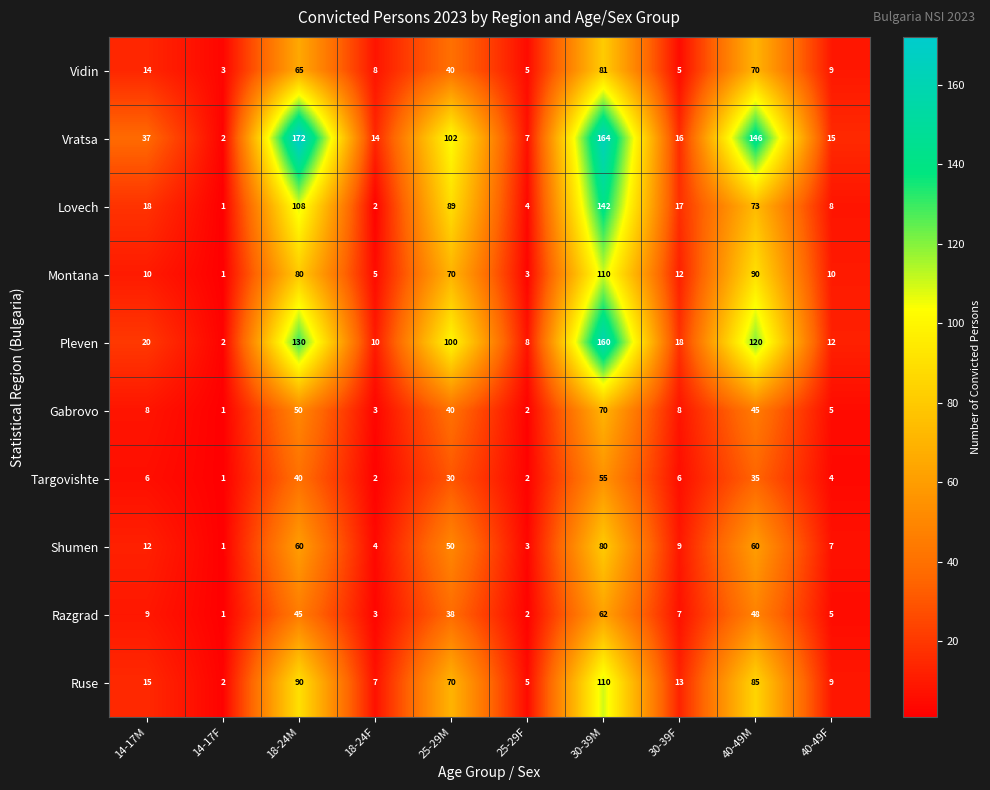

Which label corresponds to the smallest value in the chart?

14-17F